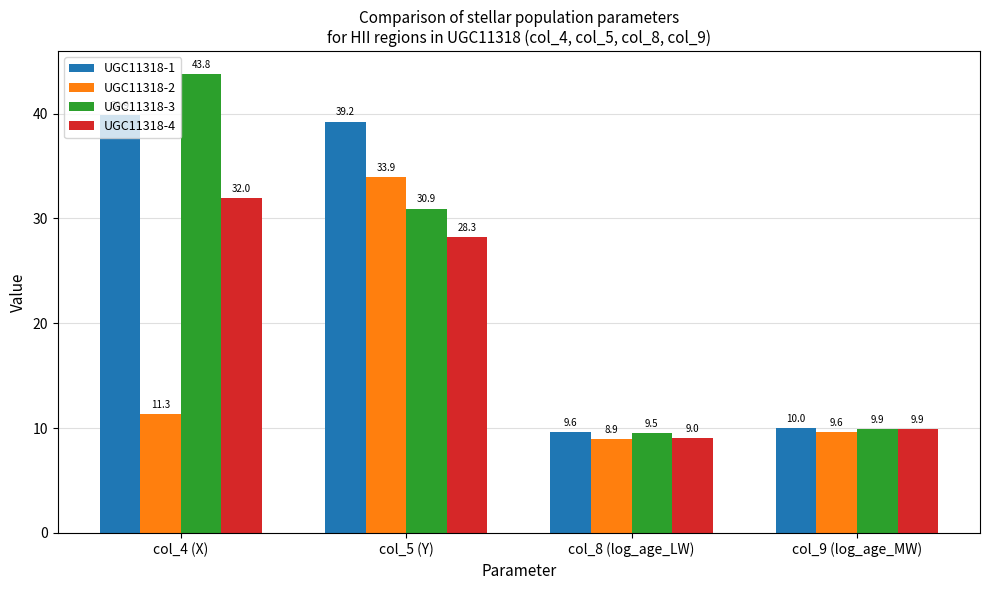

Reading right to left, what are all the values shown in this chart?

UGC11318-1: col_9 (log_age_MW)=10.0	col_8 (log_age_LW)=9.6	col_5 (Y)=39.2	col_4 (X)=39.9
UGC11318-2: col_9 (log_age_MW)=9.6	col_8 (log_age_LW)=8.9	col_5 (Y)=33.9	col_4 (X)=11.3
UGC11318-3: col_9 (log_age_MW)=9.9	col_8 (log_age_LW)=9.5	col_5 (Y)=30.9	col_4 (X)=43.8
UGC11318-4: col_9 (log_age_MW)=9.9	col_8 (log_age_LW)=9.0	col_5 (Y)=28.3	col_4 (X)=32.0